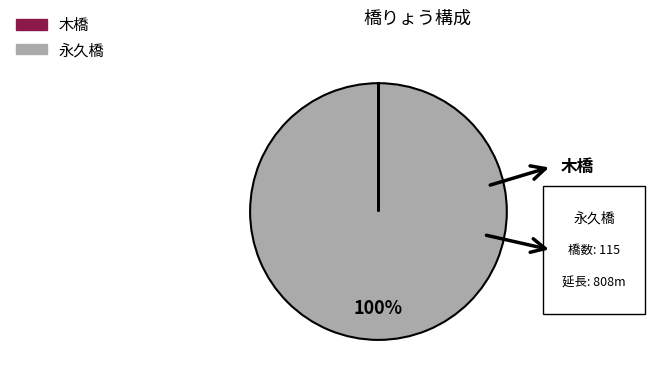

Which slice represents more than half of the pie?

永久橋